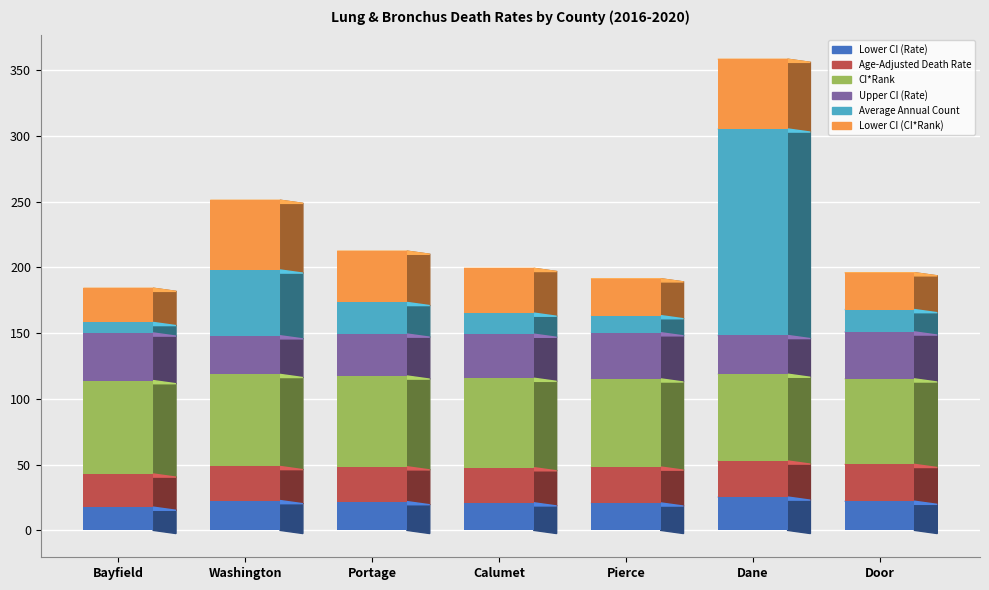

What is the highest value of the Lower CI (Rate) series?

25.4